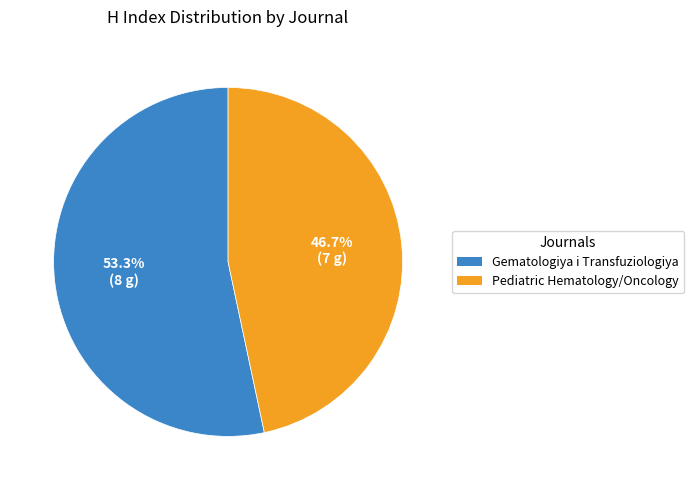

Is there any slice that represents more than half of the pie?

Yes